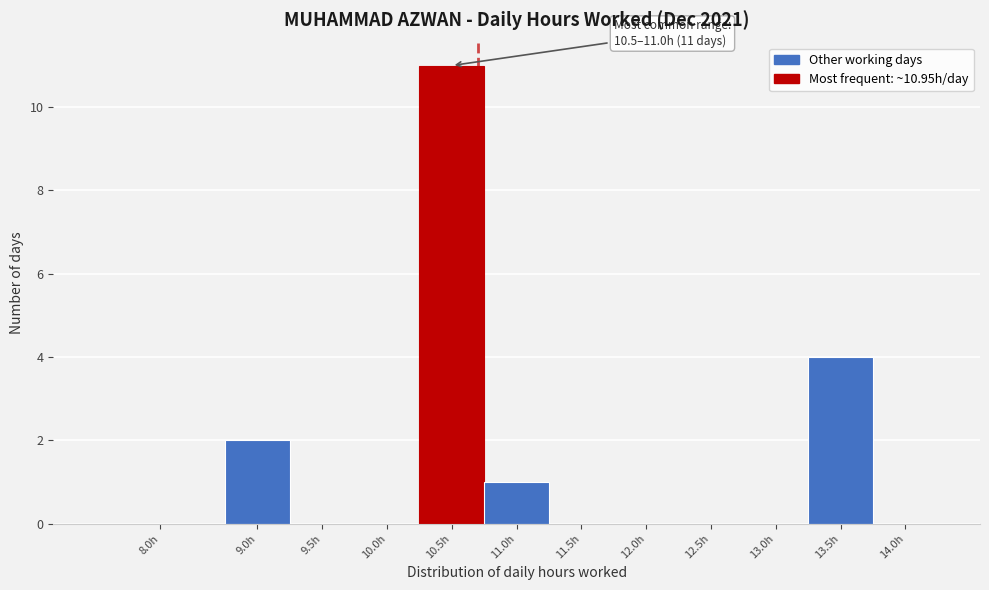

Reading right to left, extract all data points from this chart.

14.0h=0	13.5h=4	13.0h=0	12.5h=0	12.0h=0	11.5h=0	11.0h=1	10.5h=11	10.0h=0	9.5h=0	9.0h=2	8.0h=0